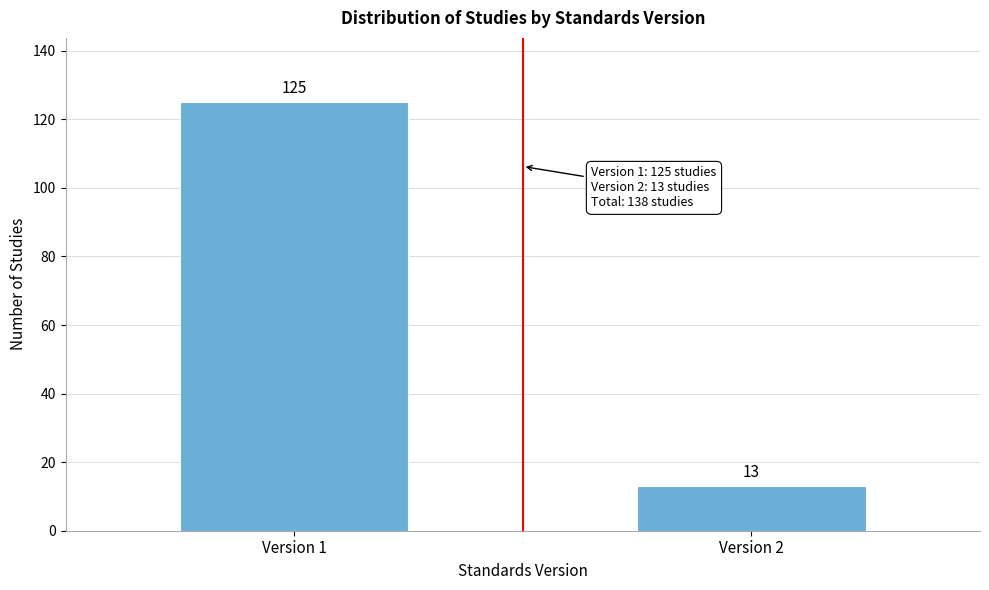

Reading right to left, what are all the values shown in this chart?

Version 2=13	Version 1=125